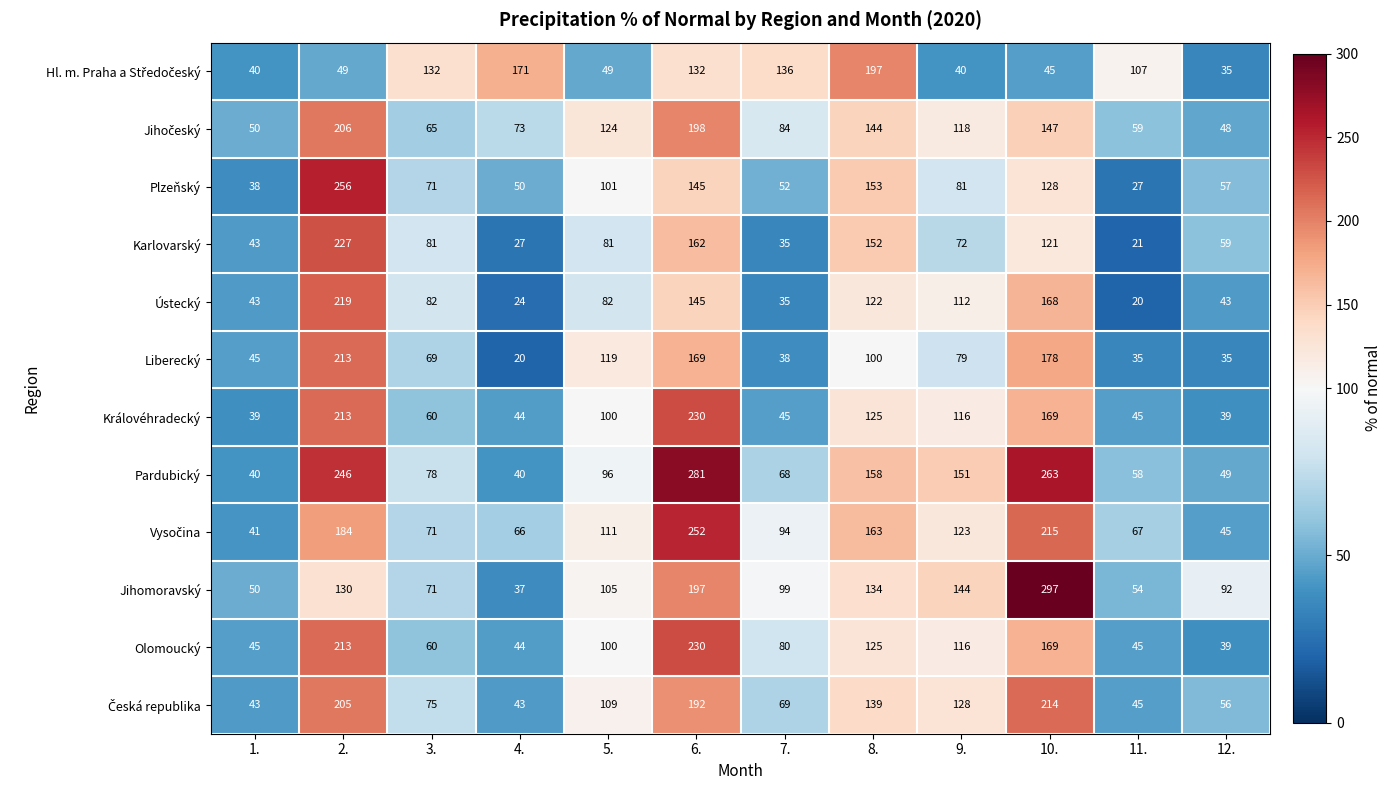

What is the difference between the highest and lowest values at 8.?

97